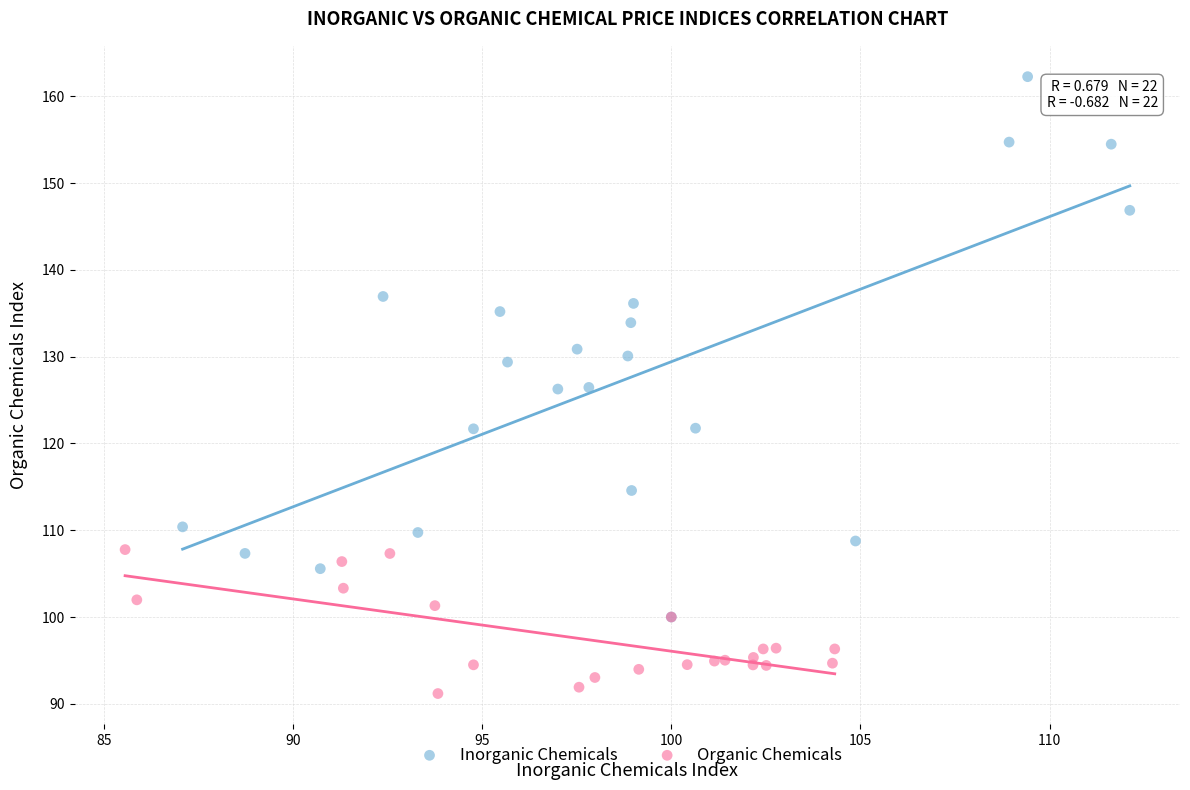

Which series reaches the minimum Y coordinate?

Organic Chemicals